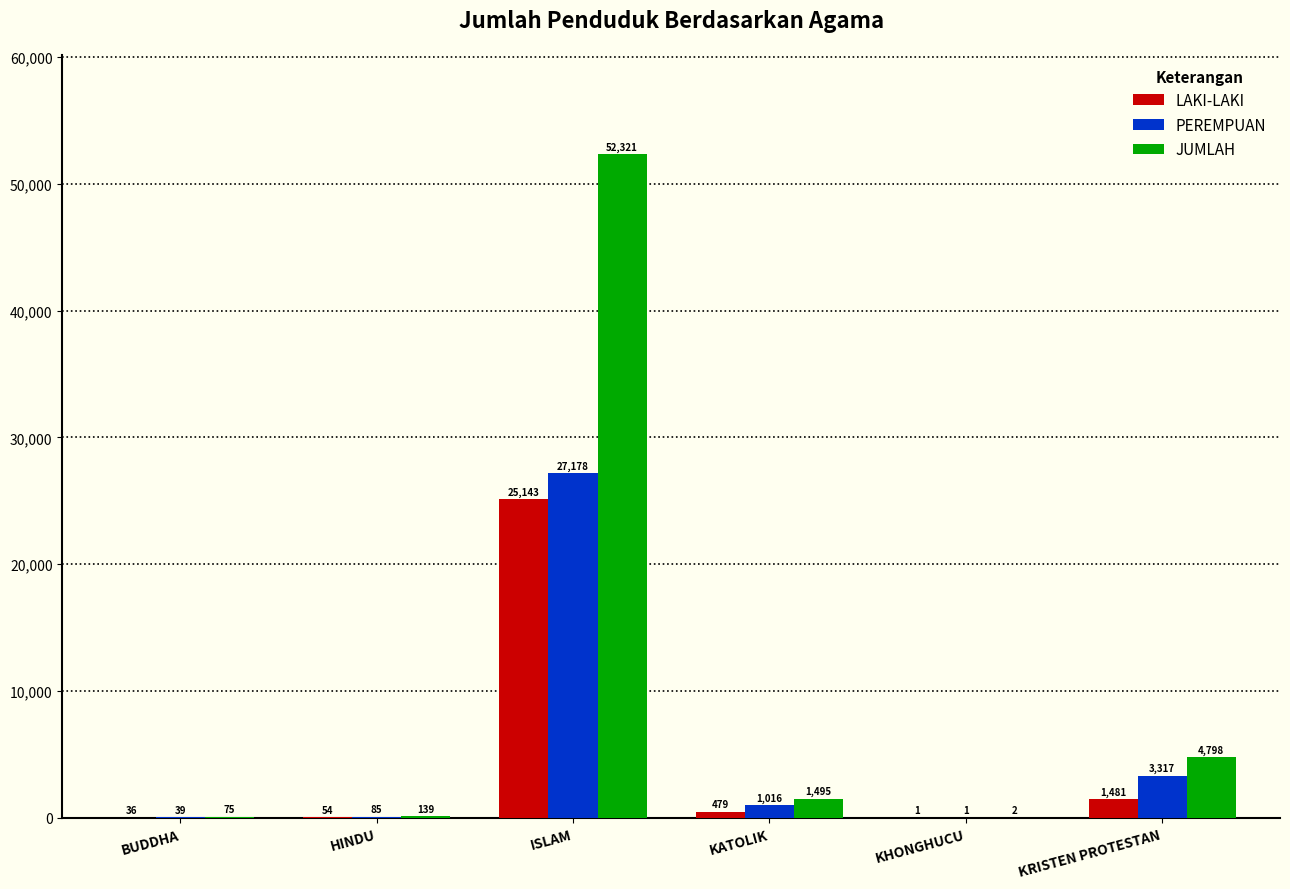

What is the maximum value for JUMLAH?

52321